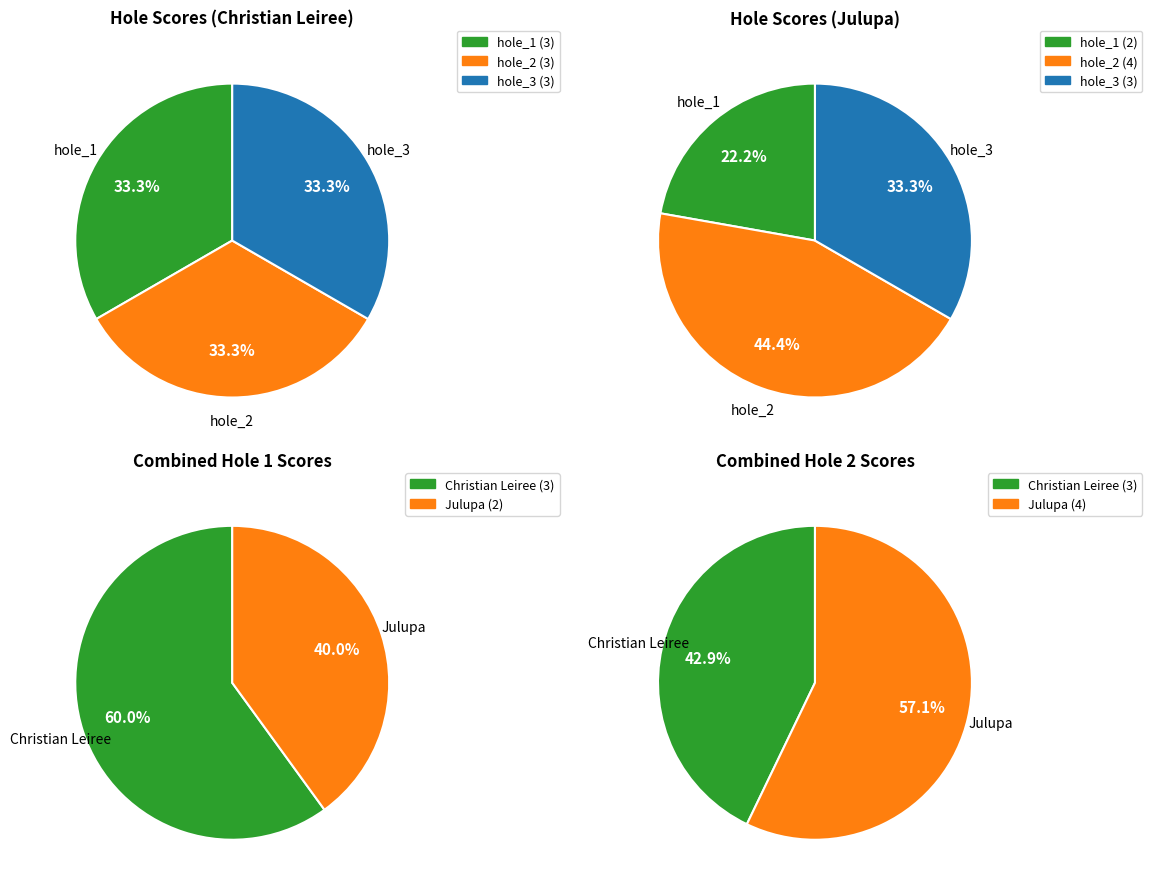

How many segments does this pie chart have?

2